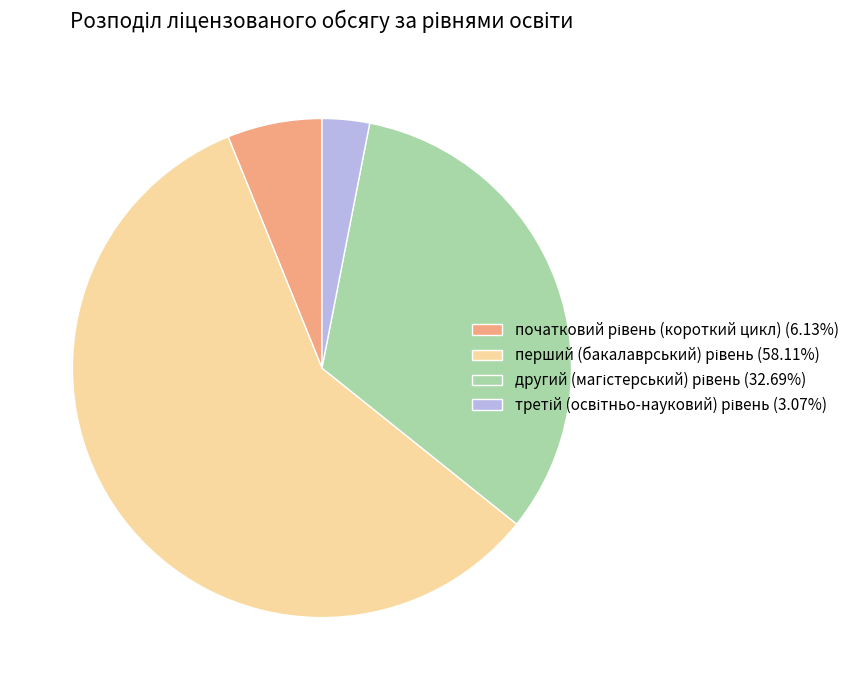

Is there a majority slice in this chart?

Yes